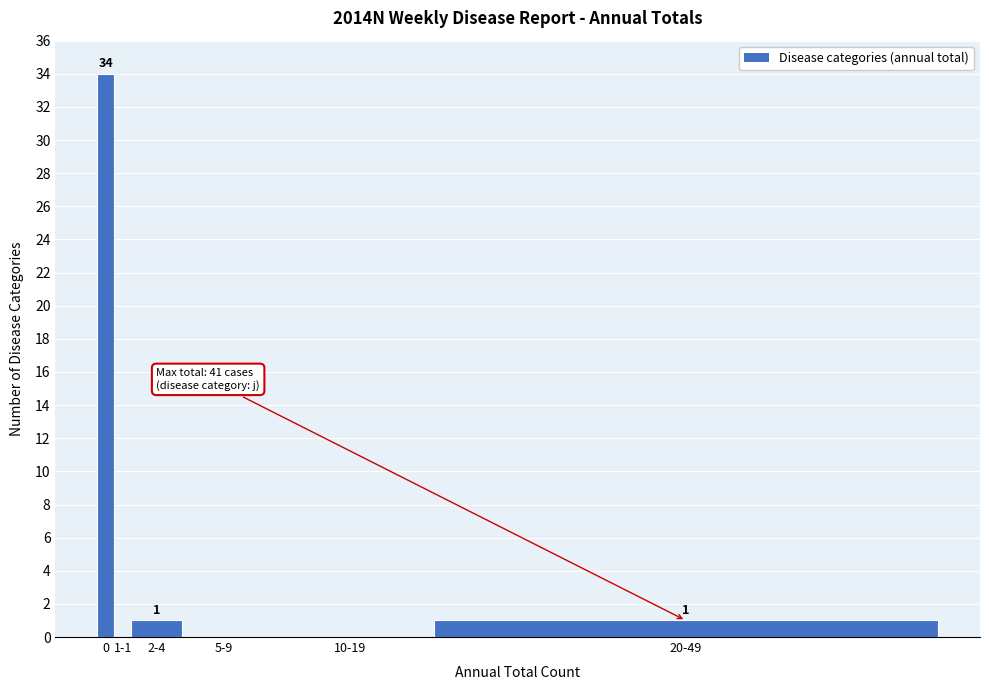

Reading right to left, what are all the values shown in this chart?

20-49=1	10-19=0	5-9=0	2-4=1	1-1=0	0=34